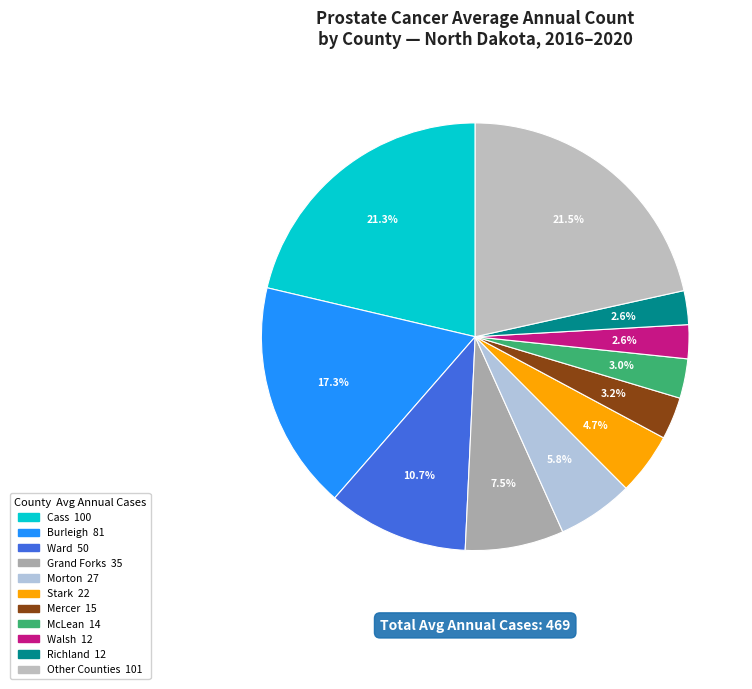

How many slices are in this pie chart?

11